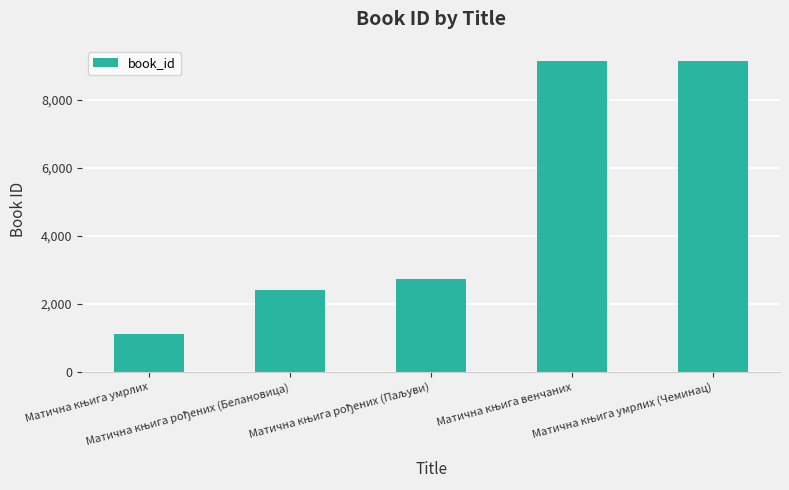

What is the average value?

4908